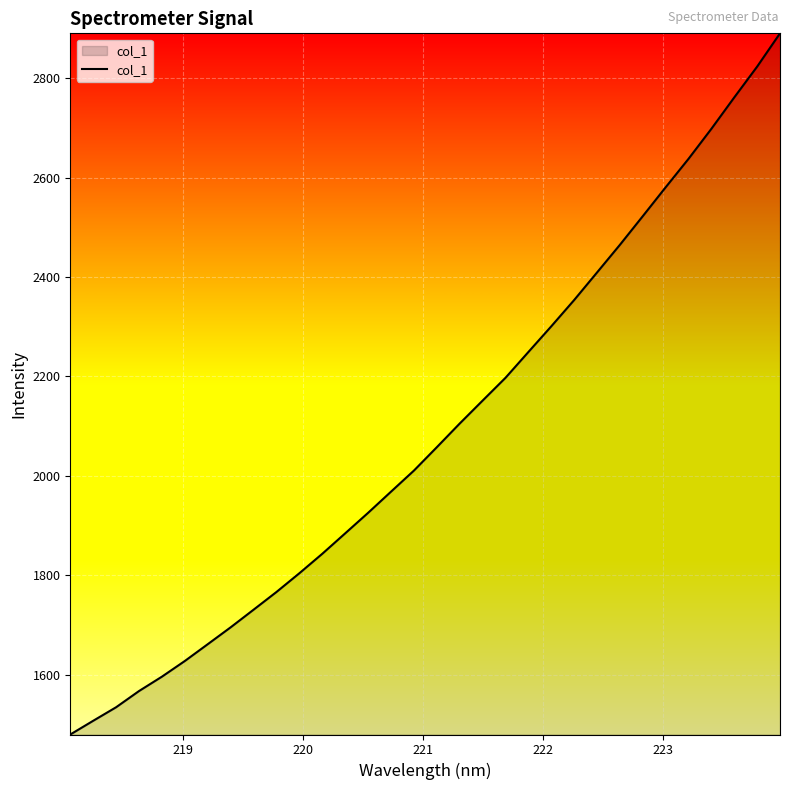

What is the difference between the maximum and minimum values?

1411.1